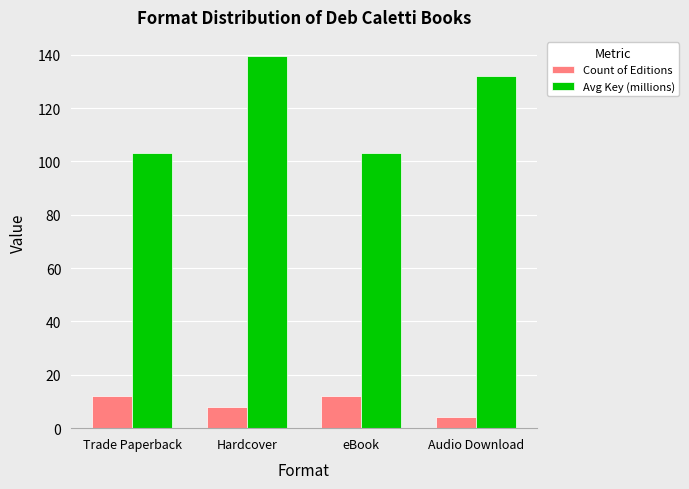

At which label does Avg Key (millions) first exceed 132?

Hardcover